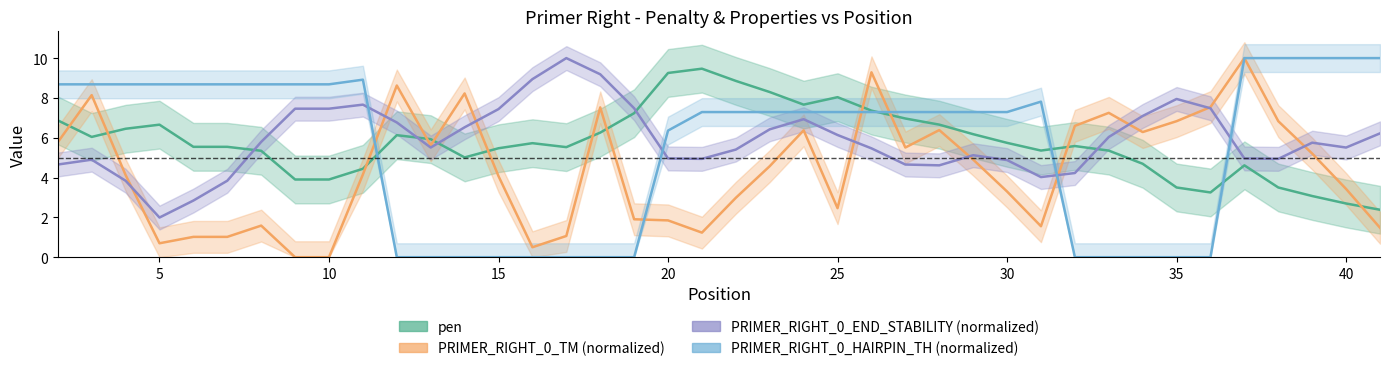

Which series has the largest total across all categories?

PRIMER_RIGHT_0_END_STABILITY